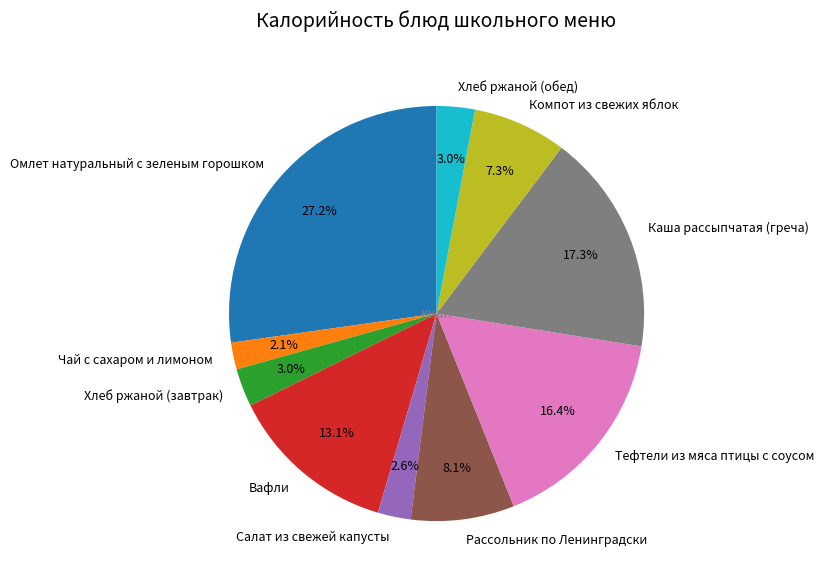

To the nearest percent, what is the combined percentage of Чай с сахаром и лимоном and Каша рассыпчатая (греча)?

19%